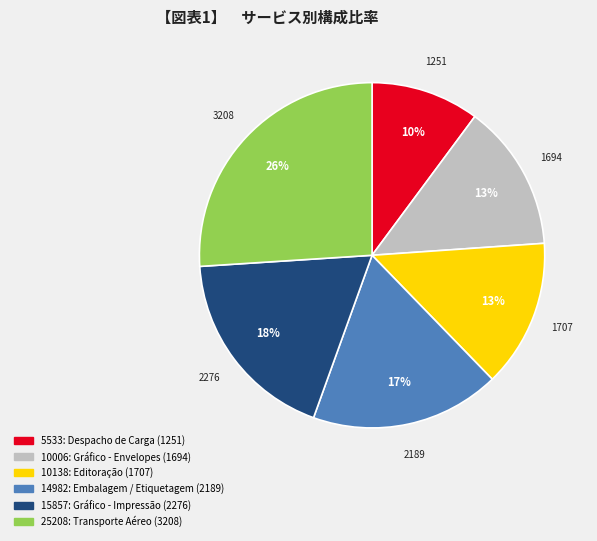

Is 10006: Gráfico - Envelopes the majority of the pie?

No